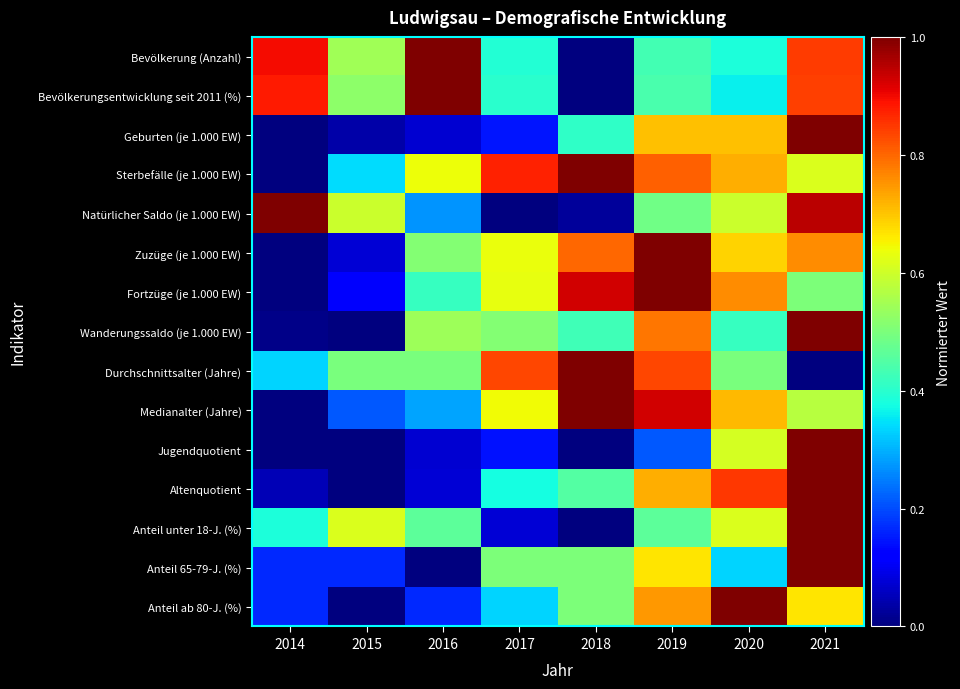

Which series has the largest total across all categories?

Sterbefälle (je 1.000 EW)